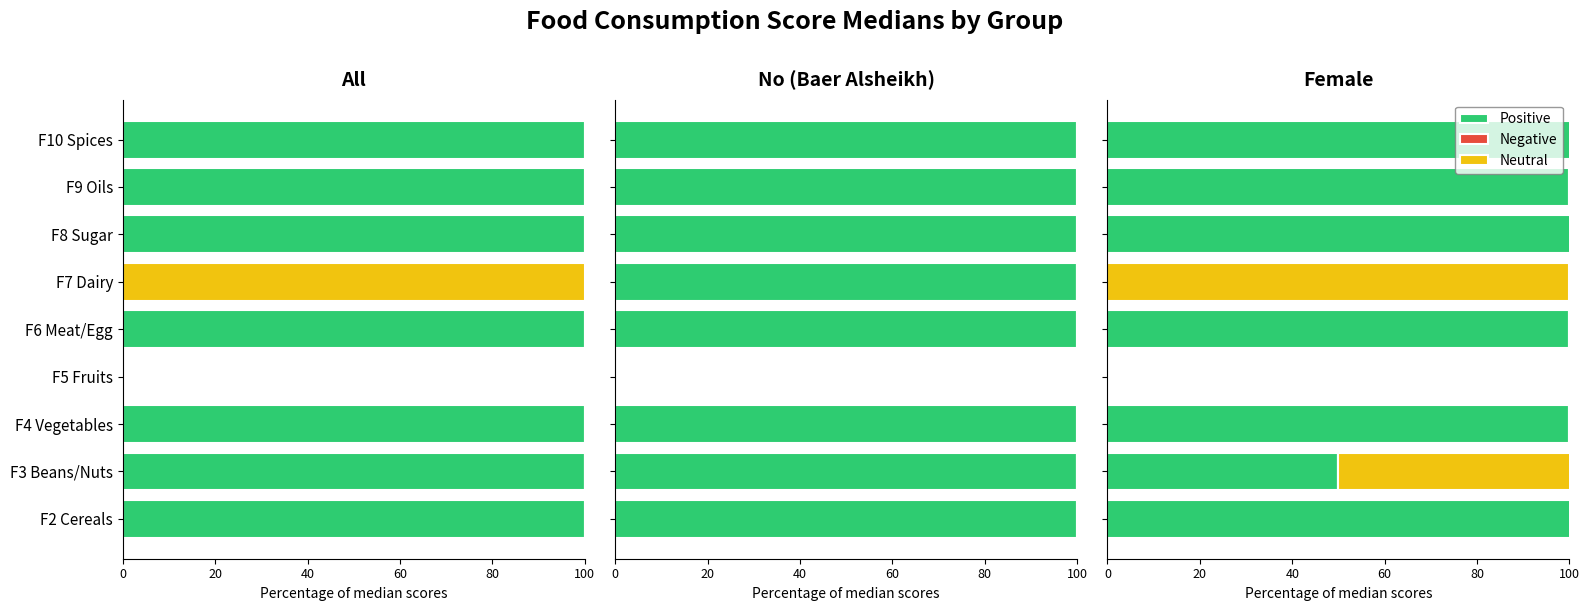

Does the chart contain stacked bars?

No